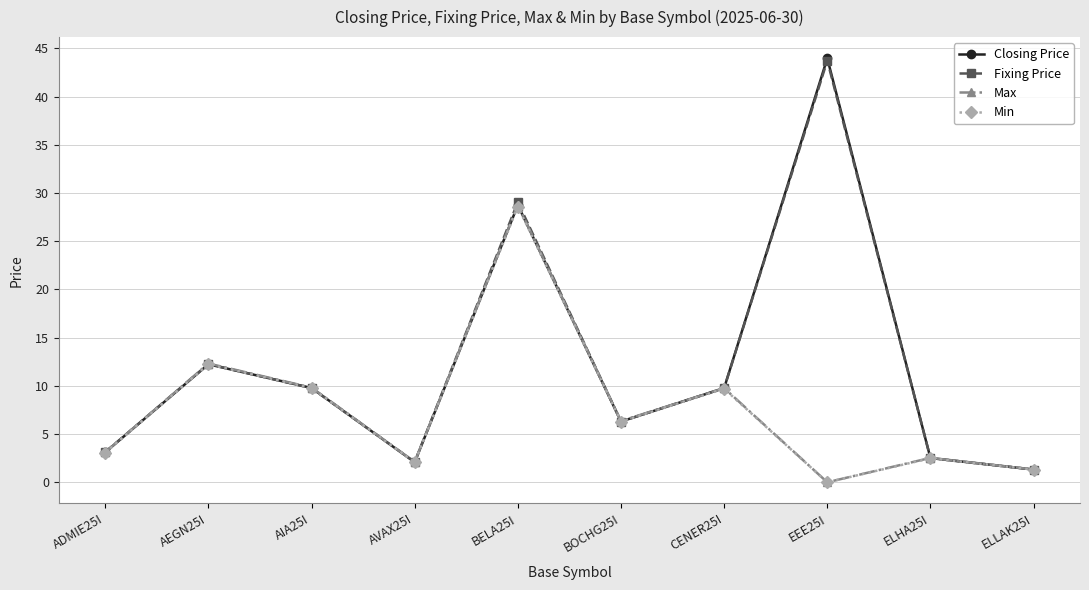

What is the difference between the highest and lowest values at BELA25I?

0.5